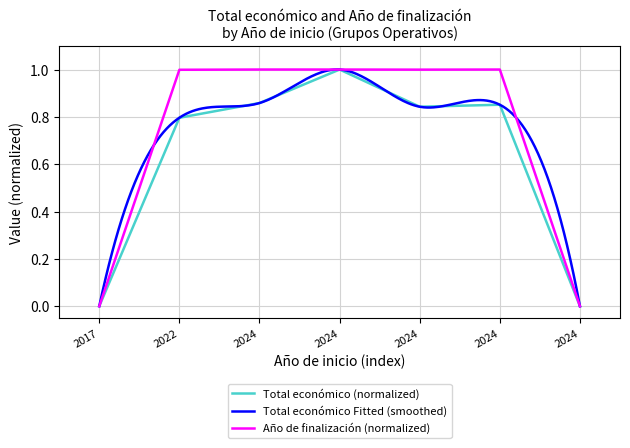

What is the sum of the Año de finalización (normalized) values at 2022 and 2024?

1.0